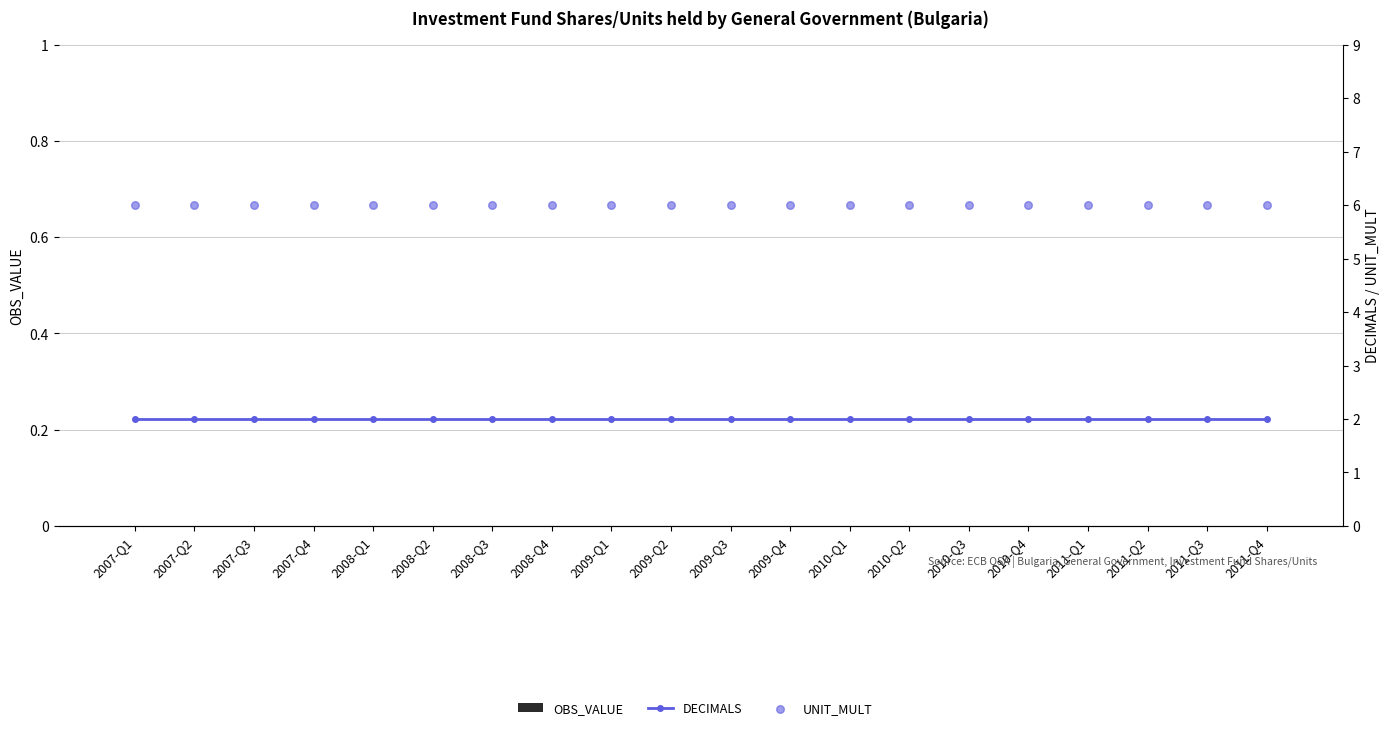

What are all the series names shown in the legend?

OBS_VALUE, DECIMALS, UNIT_MULT